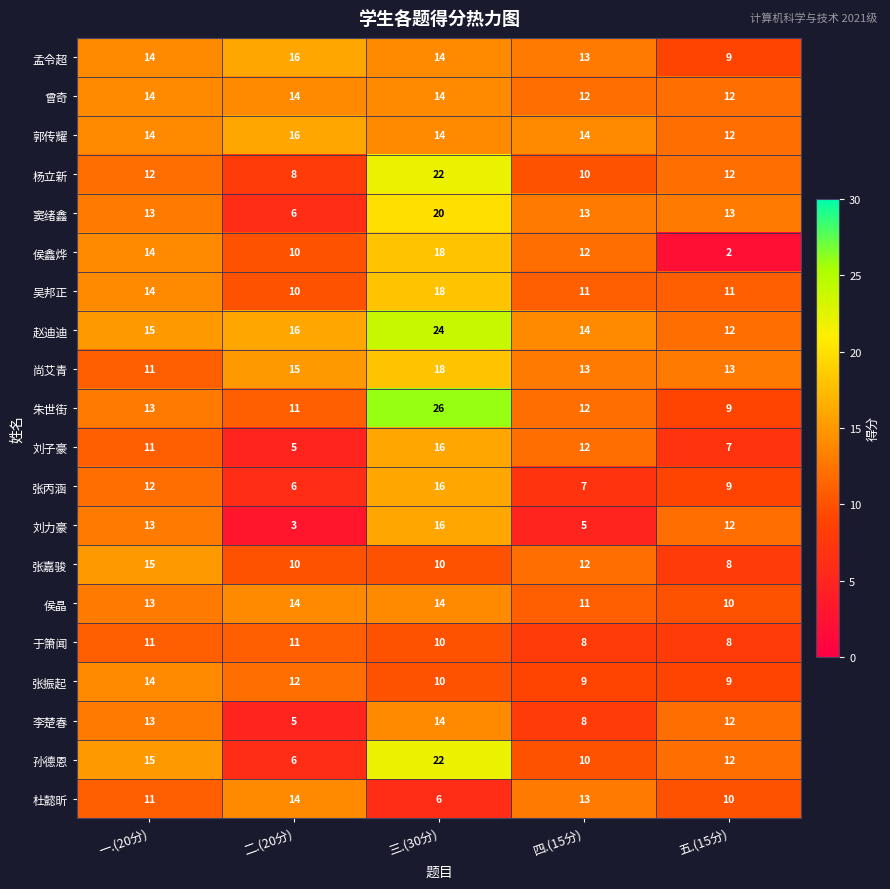

The value of 李楚春 at 一.(20分) is 21. True or false?

False